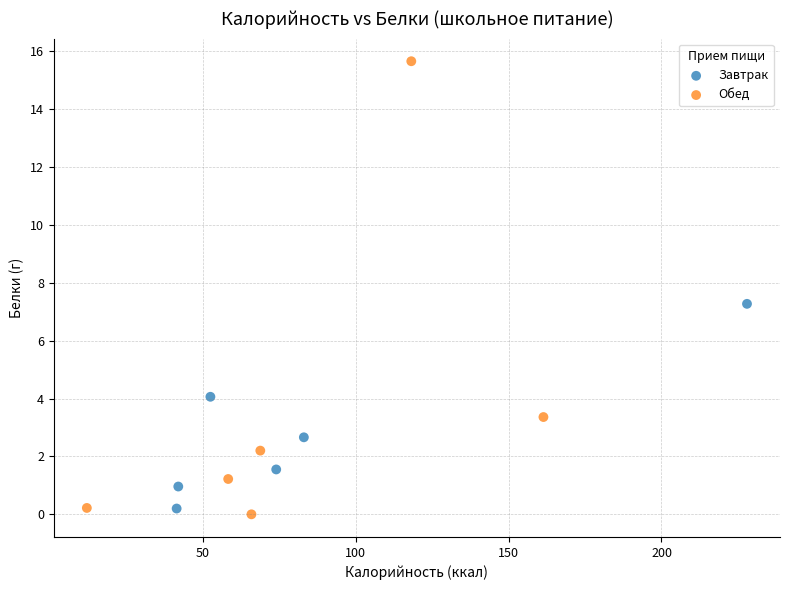

What are all the series names shown in the legend?

Завтрак, Обед